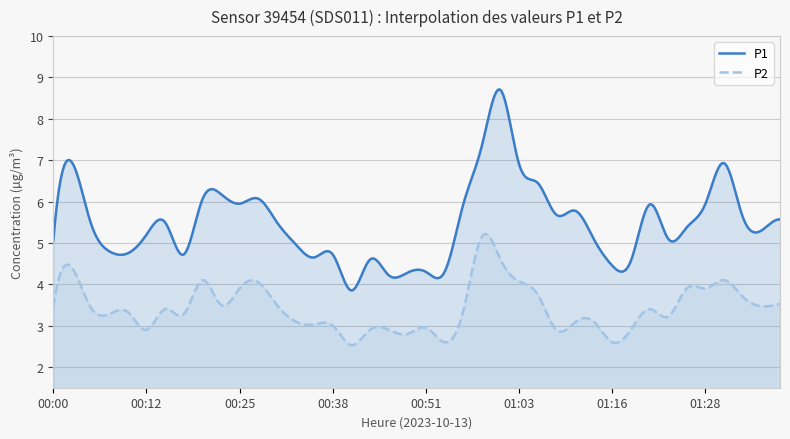

How many interior local valleys does the P1 series have?

10